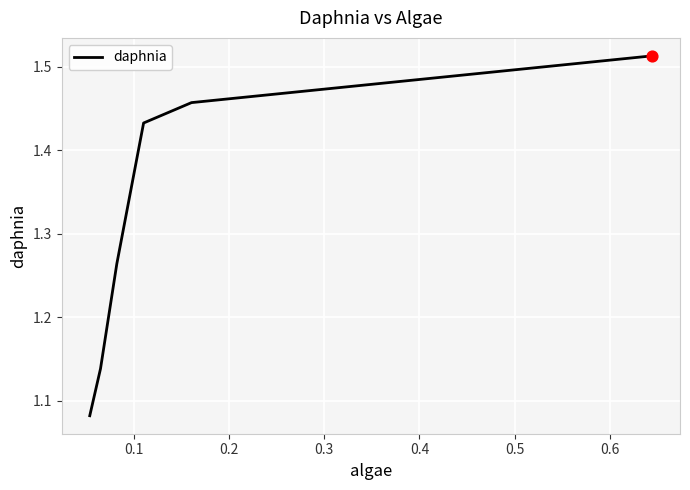

What is the difference between the maximum and minimum values?

0.4